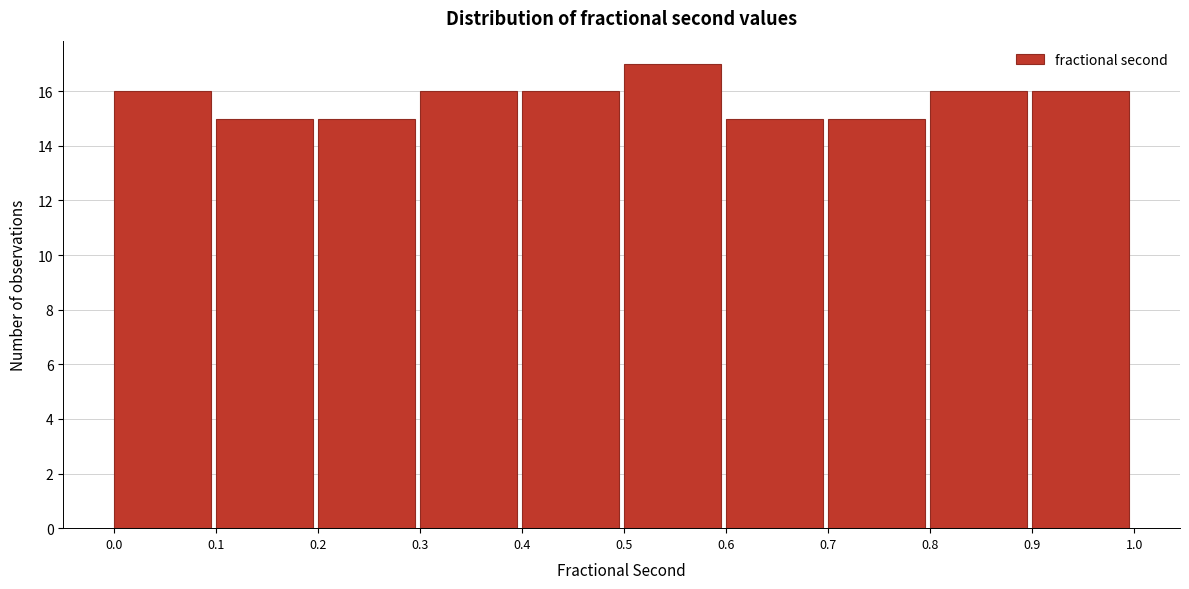

Which range on the x-axis has the tallest bar?

0.5 to 0.6